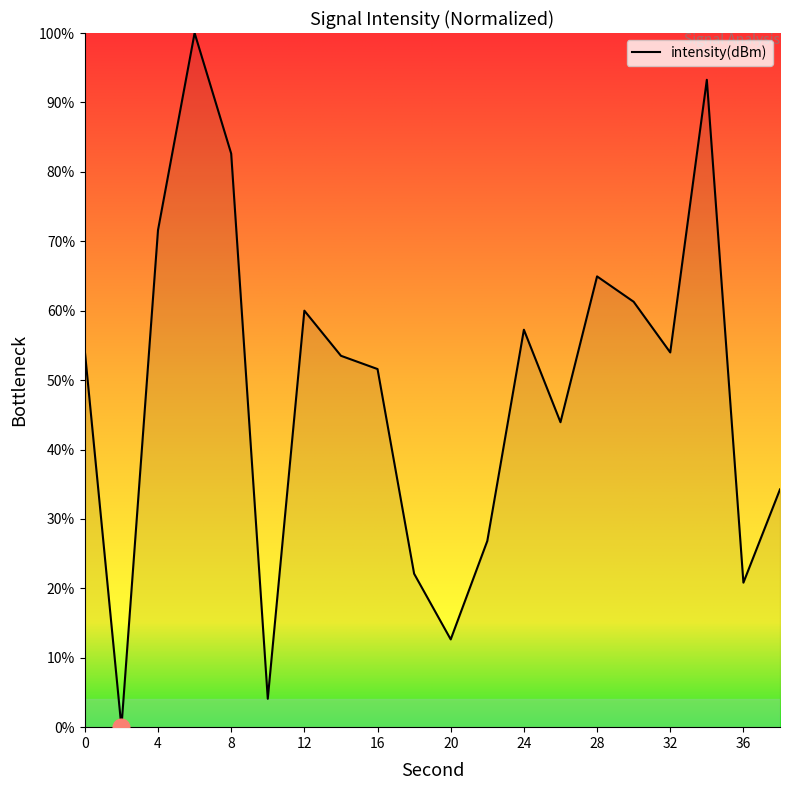

What is the maximum value shown in the chart?

100.0